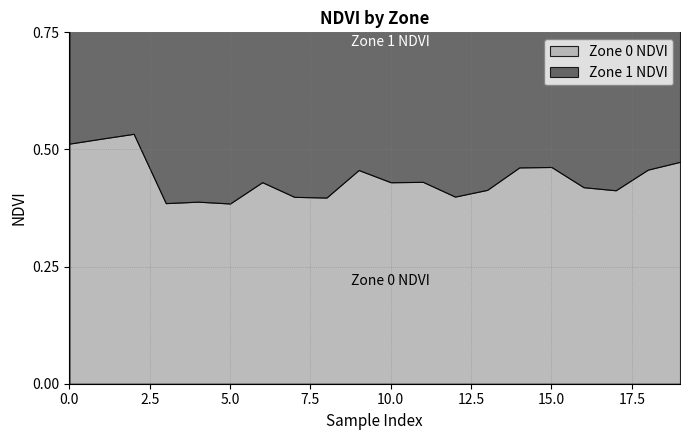

True or false: Zone 1 NDVI has a value of 0.2 at 3.

False